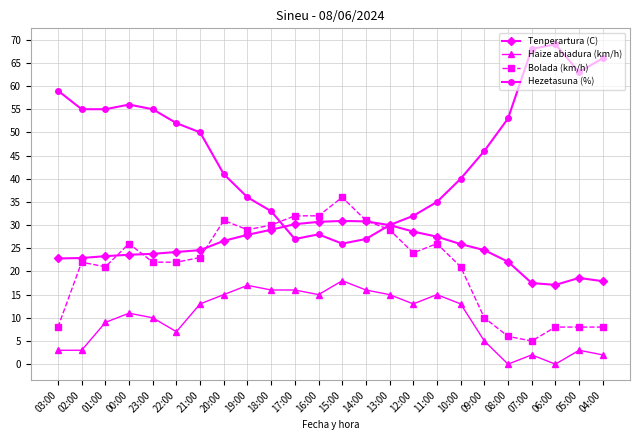

True or false: Bolada (km/h) and Hezetasuna (%) cross at least once.

True